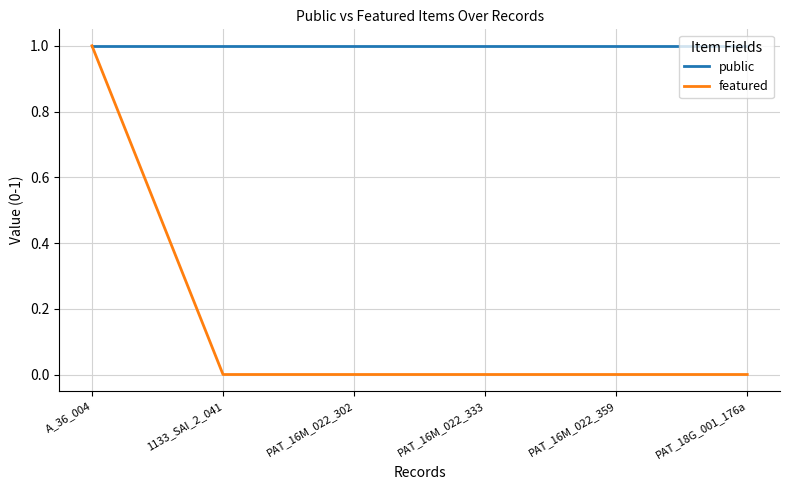

Which series has the largest range (max minus min)?

featured